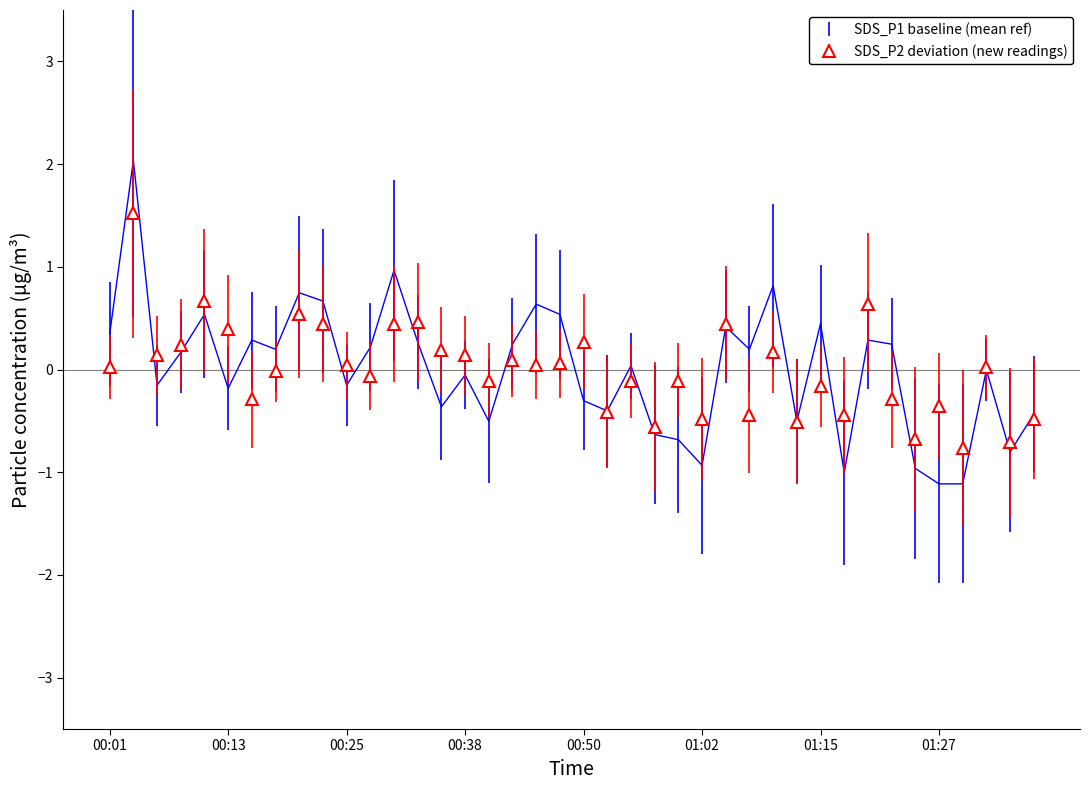

At which label is SDS_P1 closest to 0?

01:32